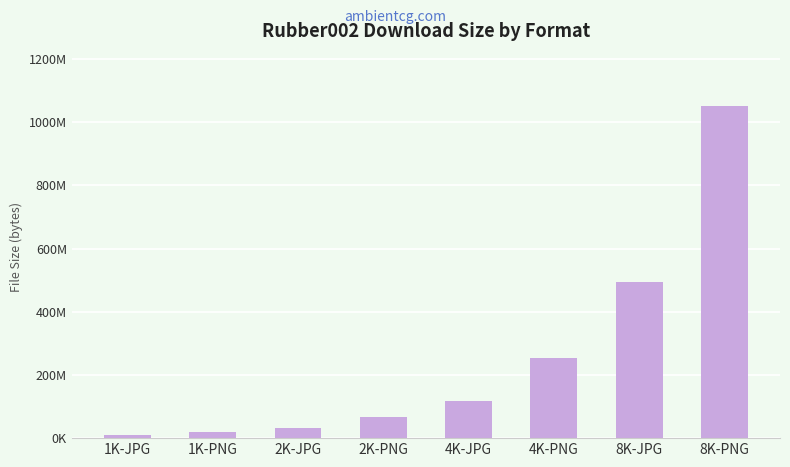

What is the difference between the maximum and minimum values?

1041165318